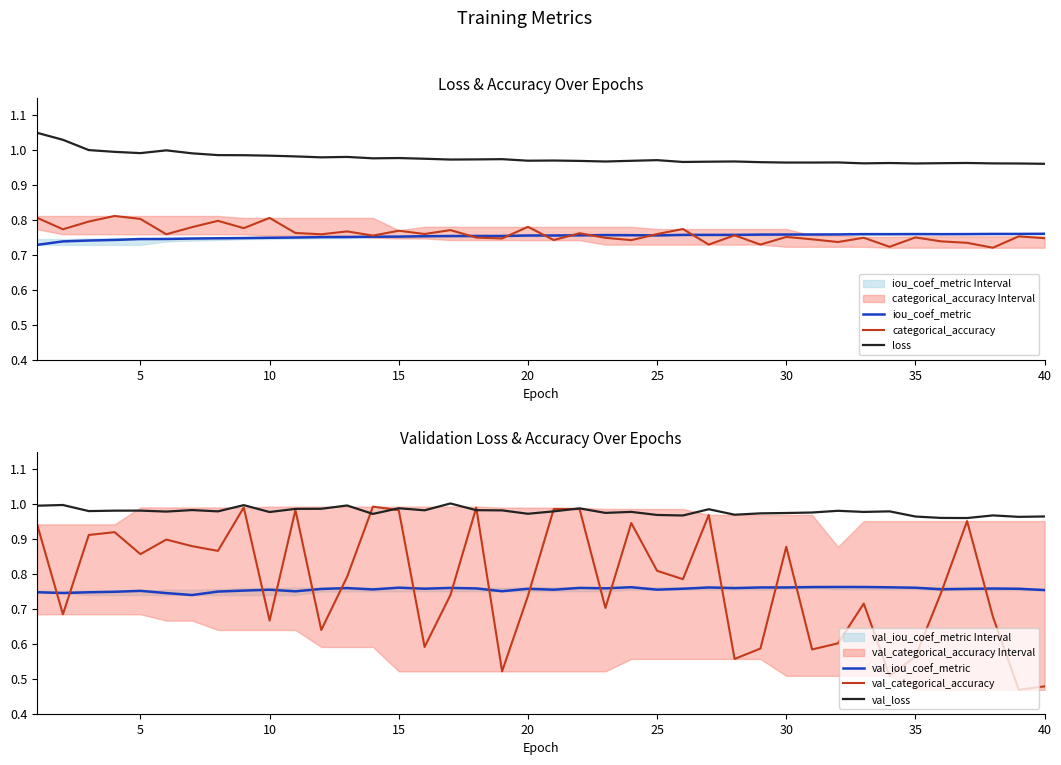

Rank the series by their maximum value, from lowest to highest.

iou_coef_metric, val_iou_coef_metric, categorical_accuracy, val_categorical_accuracy, val_loss, loss